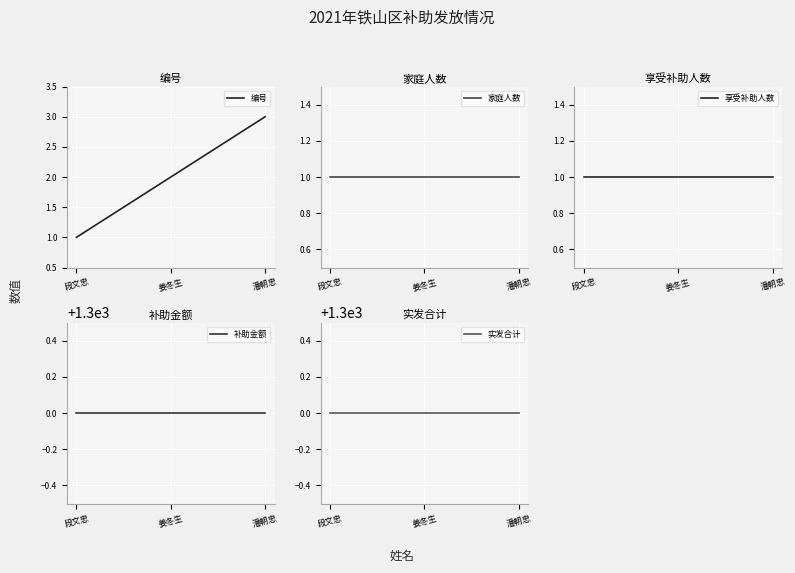

Count the number of categories in the chart.

3